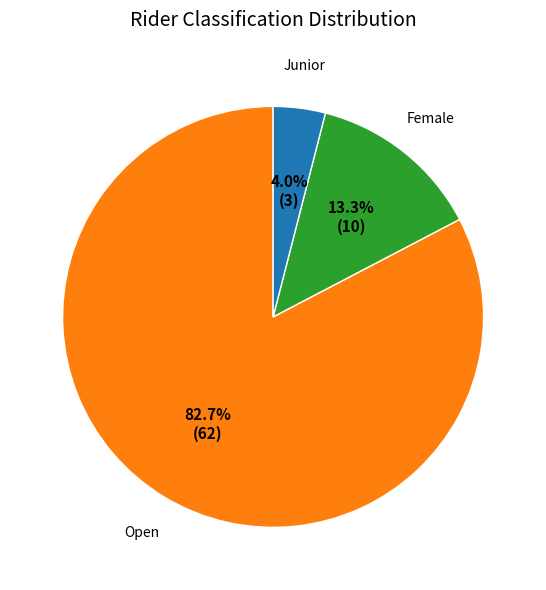

Count the number of slices in the pie.

3